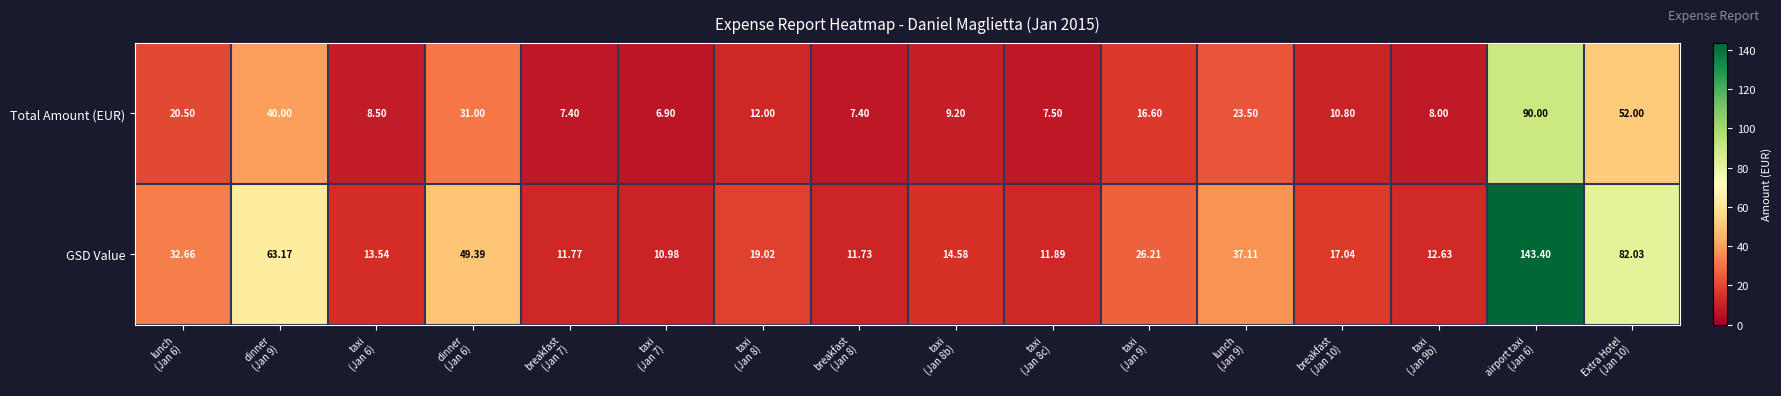

Which series has the largest total across all categories?

GSD Value